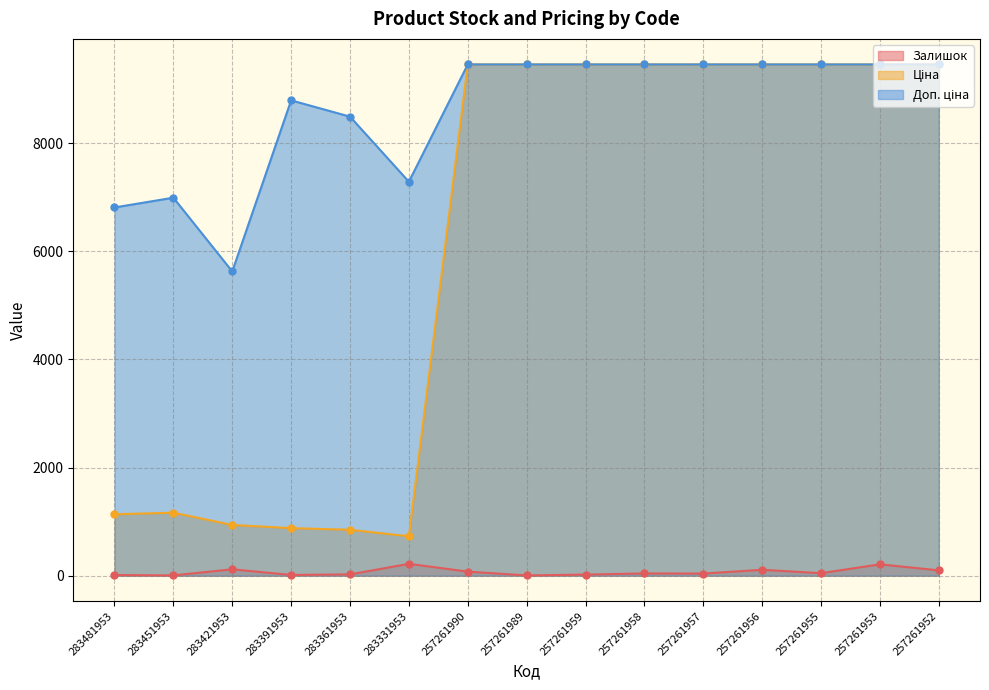

The Ціна series shows 785.3 at 283451953. True or false?

False